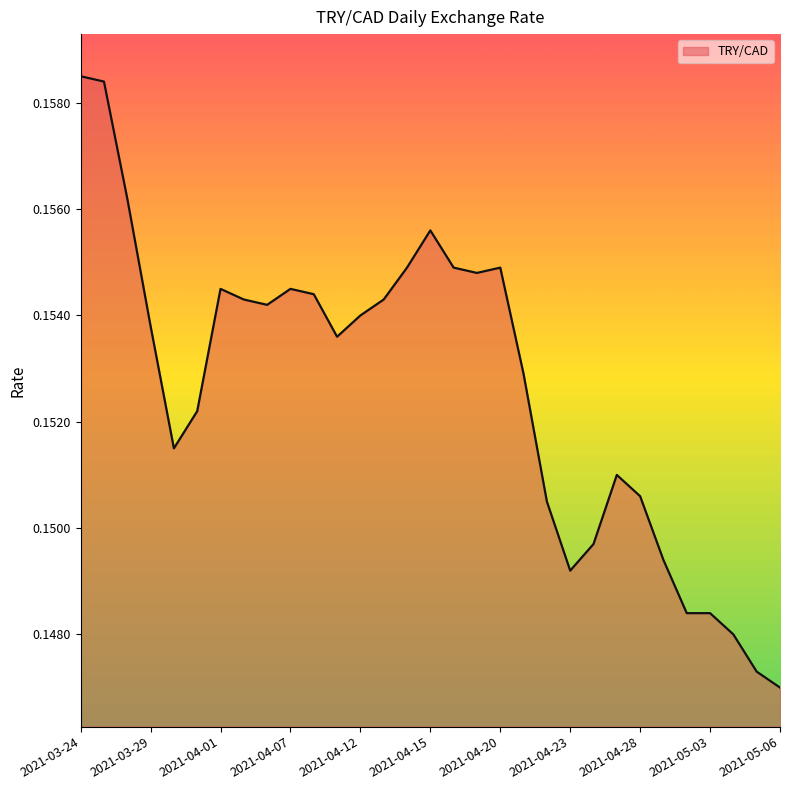

Rank the categories by value from highest to lowest.

2021-03-24, 2021-03-25, 2021-03-26, 2021-04-15, 2021-04-14, 2021-04-16, 2021-04-20, 2021-04-19, 2021-04-01, 2021-04-07, 2021-04-08, 2021-04-05, 2021-04-13, 2021-04-06, 2021-04-12, 2021-03-29, 2021-04-09, 2021-04-21, 2021-03-31, 2021-03-30, 2021-04-27, 2021-04-28, 2021-04-22, 2021-04-26, 2021-04-29, 2021-04-23, 2021-04-30, 2021-05-03, 2021-05-04, 2021-05-05, 2021-05-06